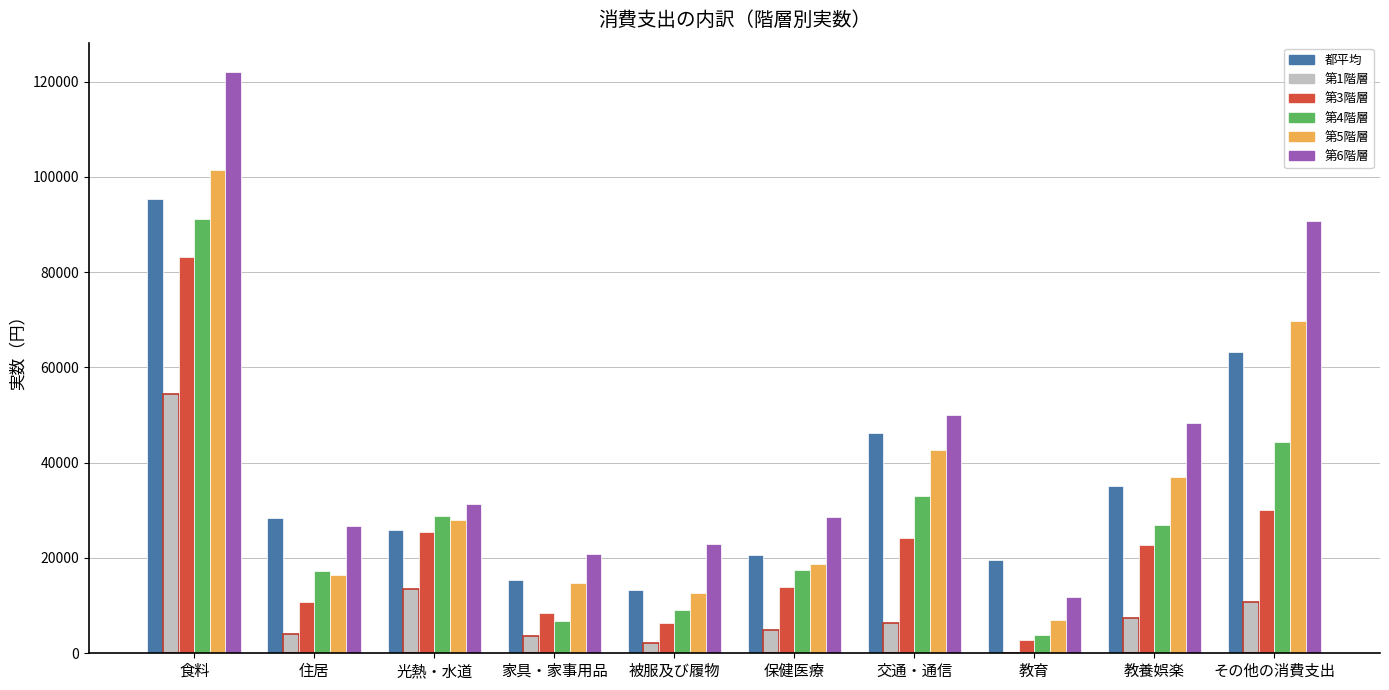

At which category does the chart reach its peak across all series?

食料